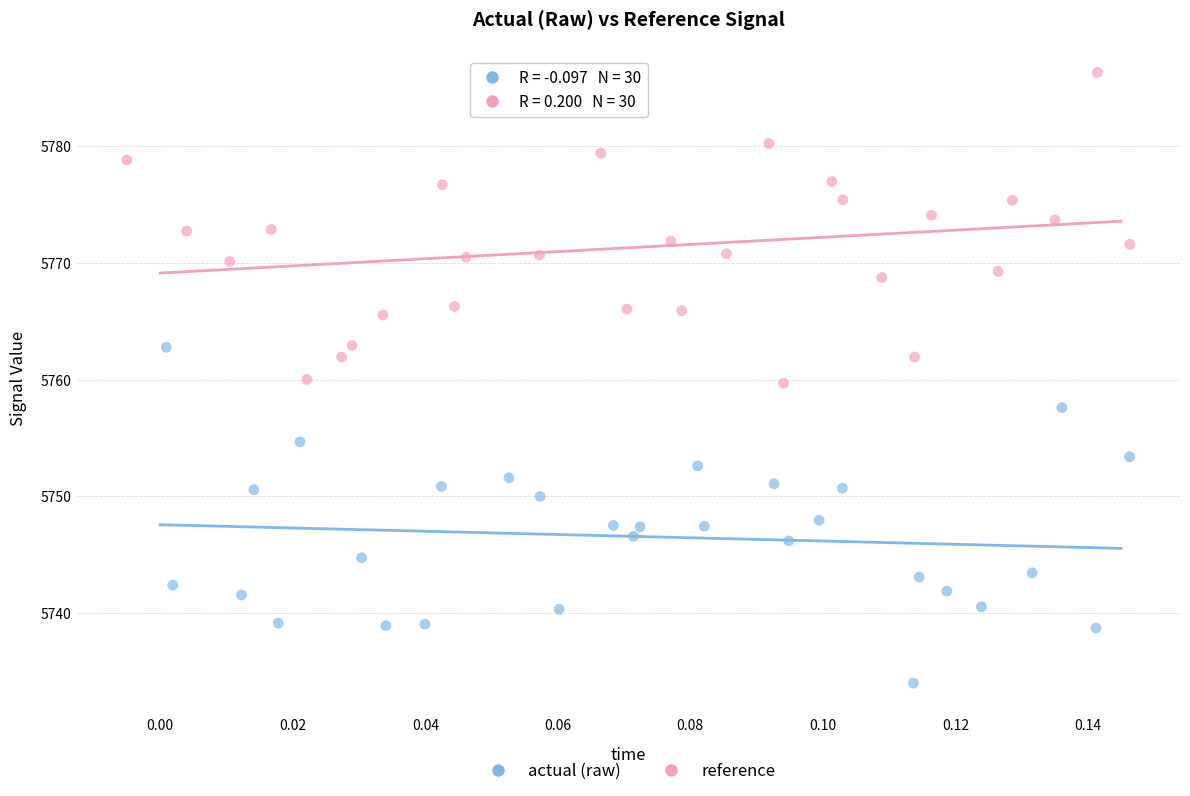

Which series contains the highest Y value?

reference